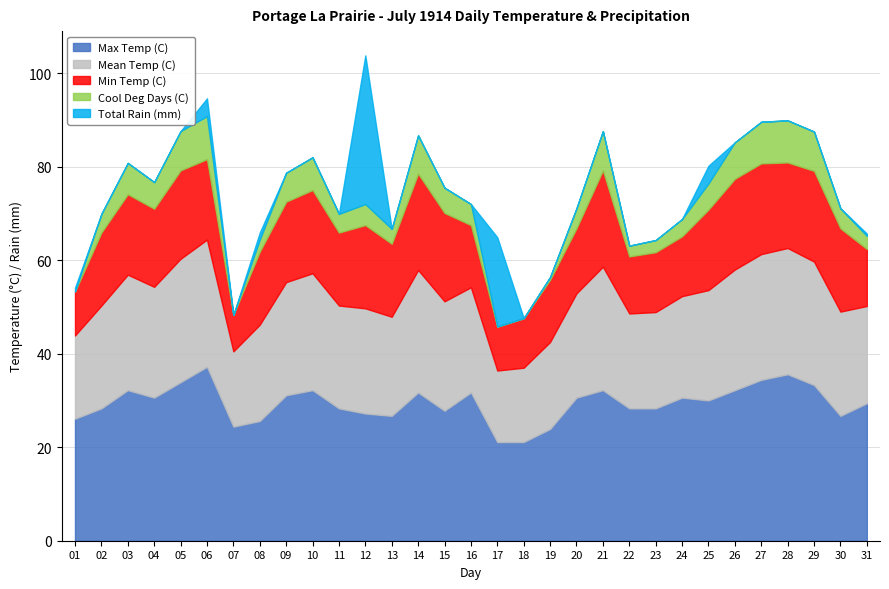

Rank the categories by Cool Deg Days (C) value from highest to lowest.

06, 28, 27, 05, 21, 29, 14, 26, 10, 03, 09, 04, 25, 15, 12, 16, 20, 30, 02, 11, 24, 13, 31, 08, 23, 22, 19, 01, 07, 17, 18